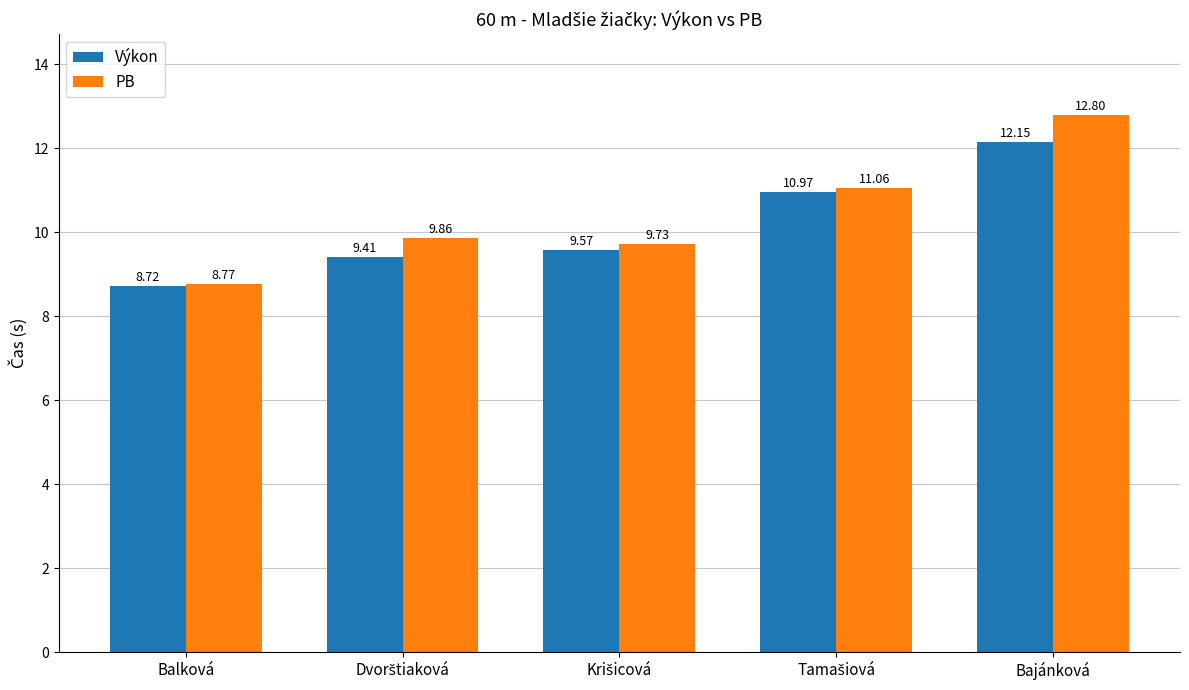

What is the average value of the Výkon series?

10.2